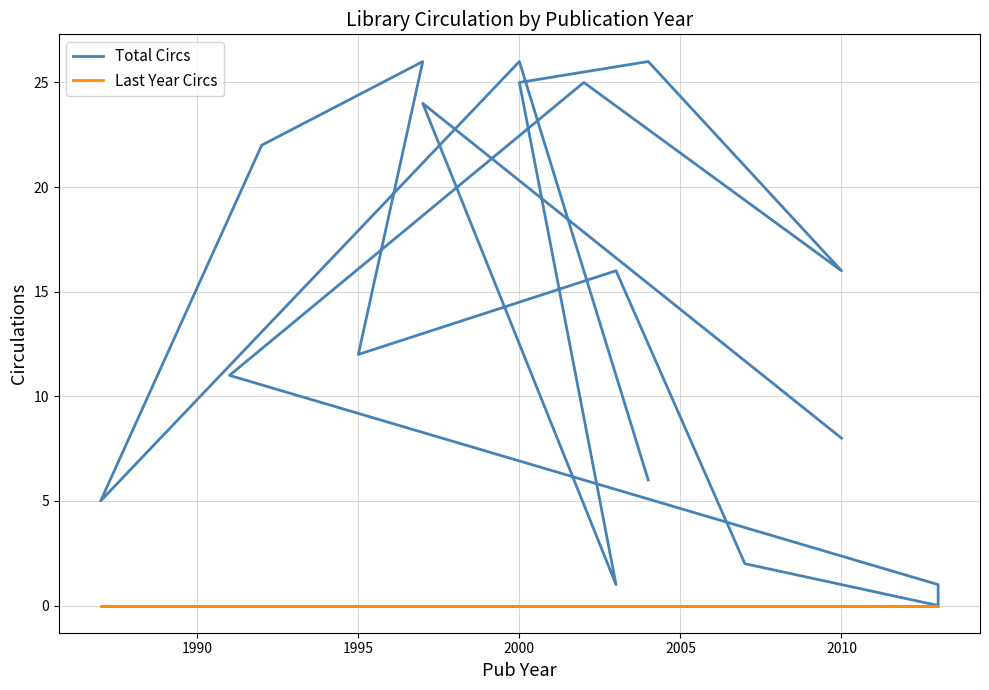

Reading left to right, what are all the values shown in this chart?

Total Circs: 8	24	1	25	26	16	25	11	1	0	2	16	12	26	22	5	26	6
Last Year Circs: 0	0	0	0	0	0	0	0	0	0	0	0	0	0	0	0	0	0